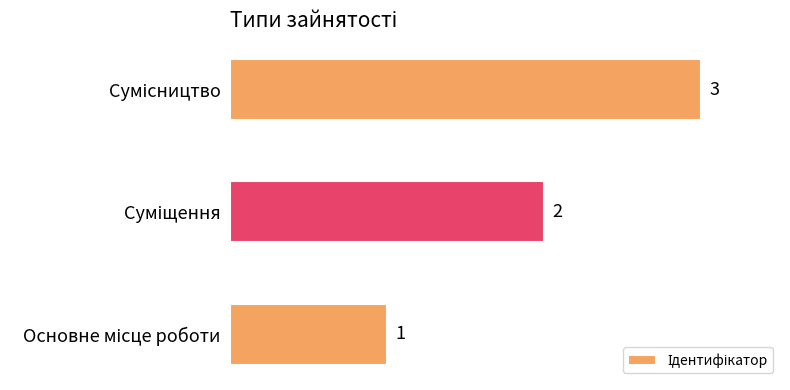

What is the greatest value displayed?

3